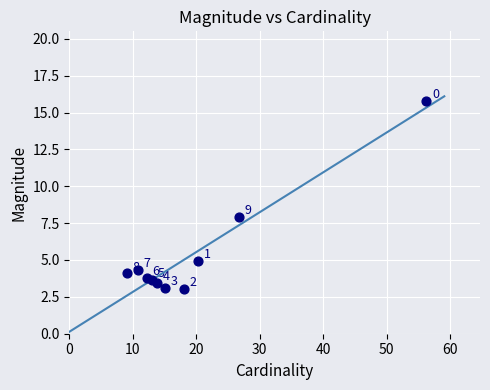

What is the average X value?

19.5